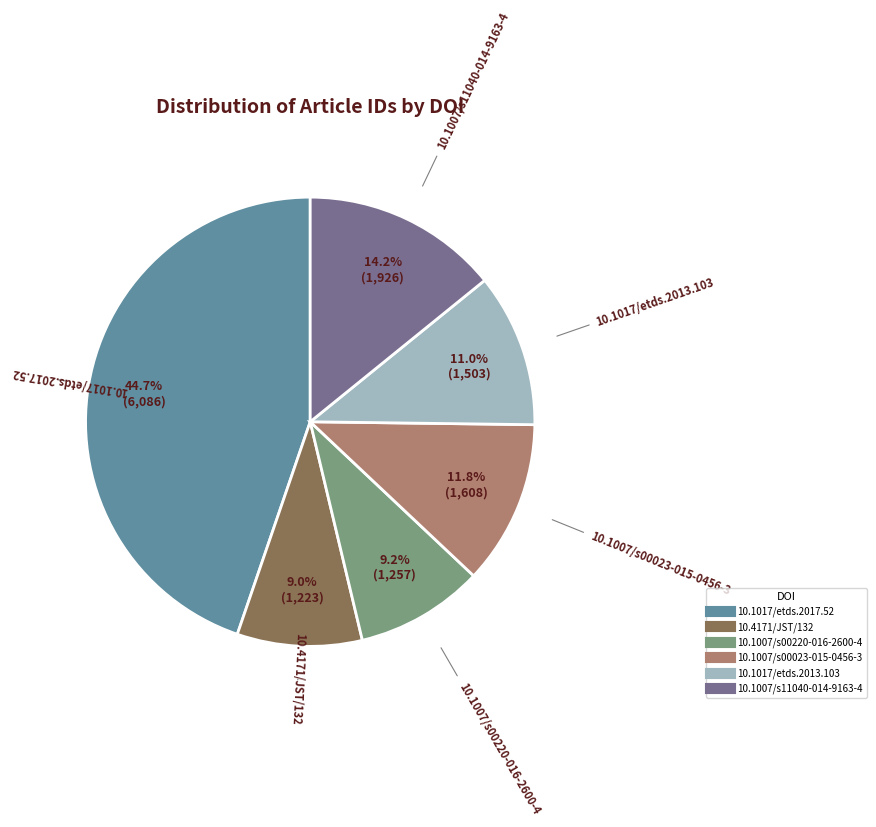

What portion of the pie excludes 10.1007/s11040-014-9163-4?

85.8%